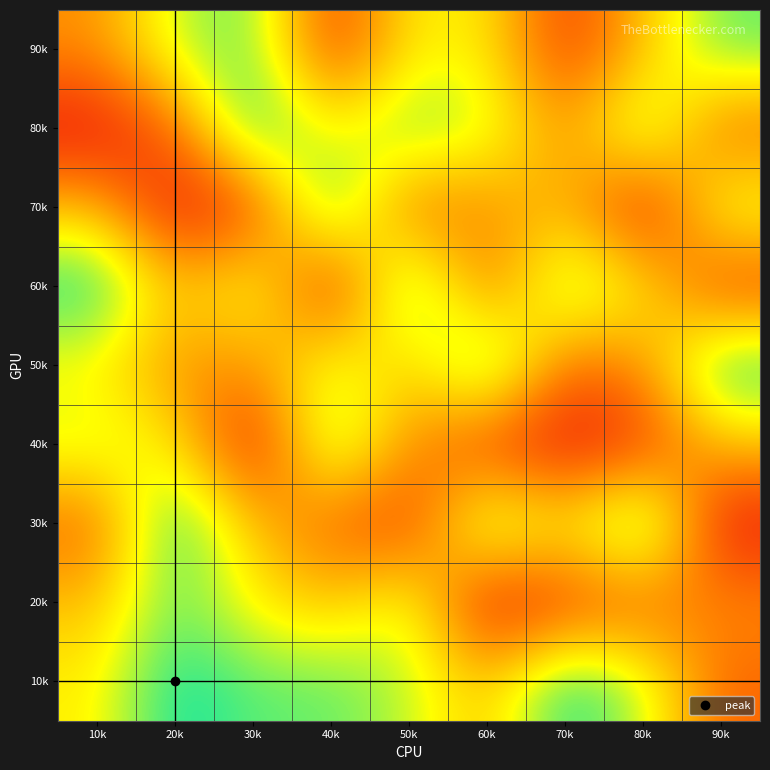

Which has a higher value, 20k or 30k?

20k